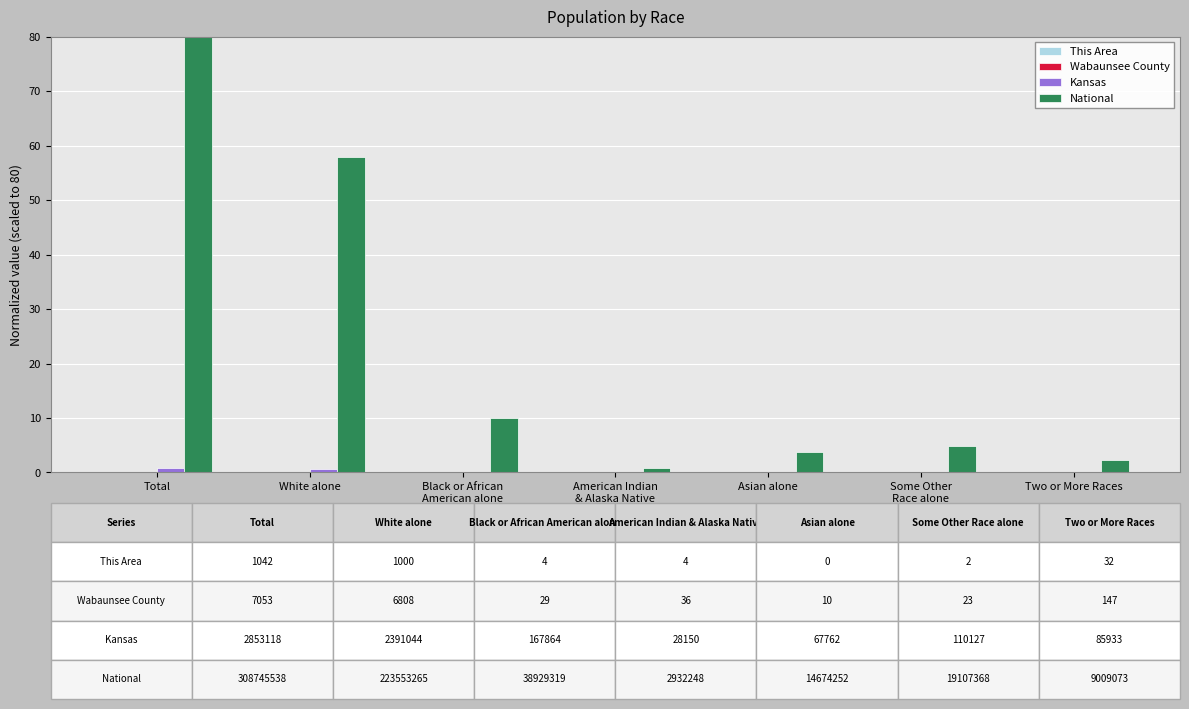

At which category is the sum across all series the highest?

Total